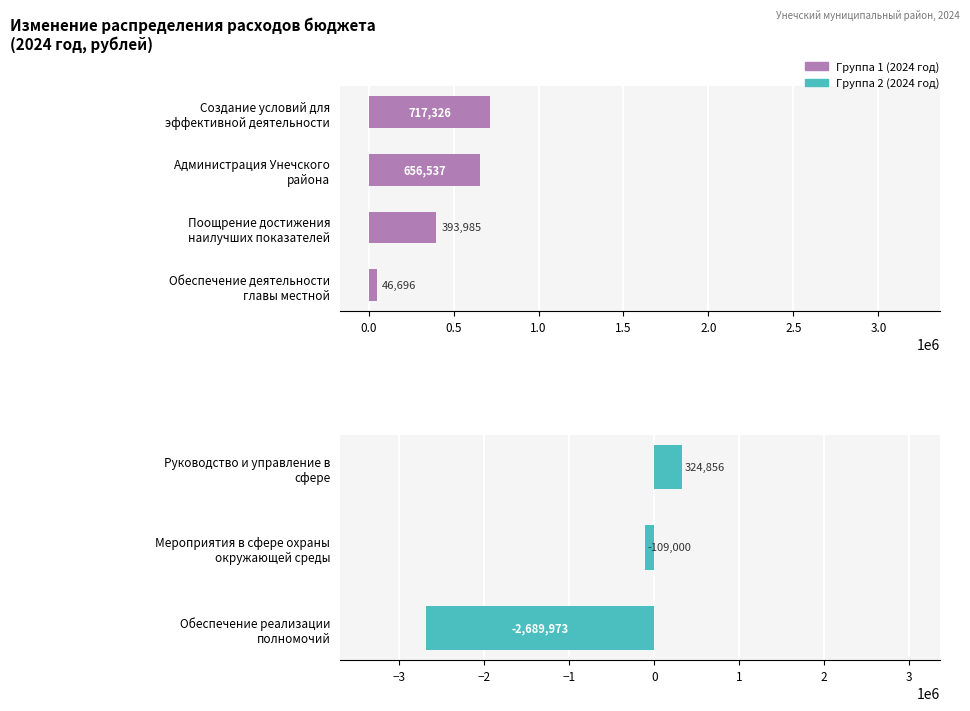

How many groups of bars are there?

7